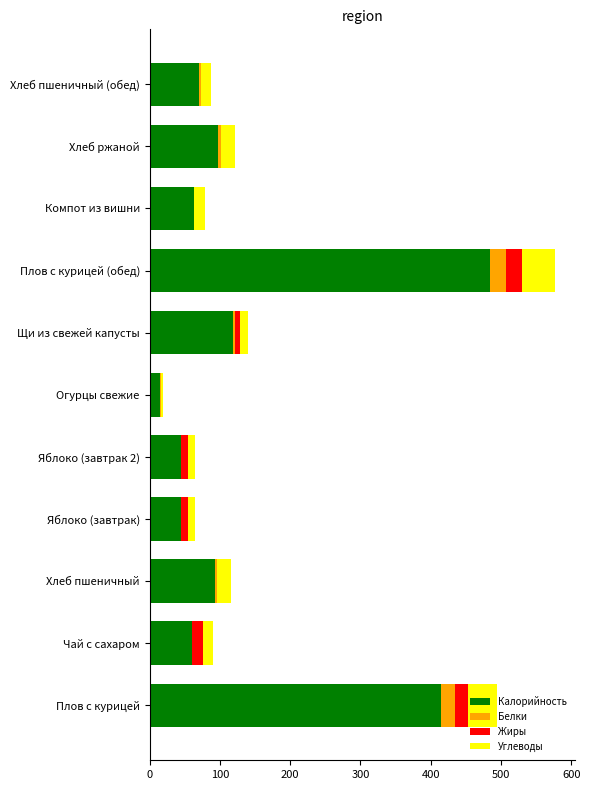

At which label does Калорийность reach its peak?

Плов с курицей (обед)